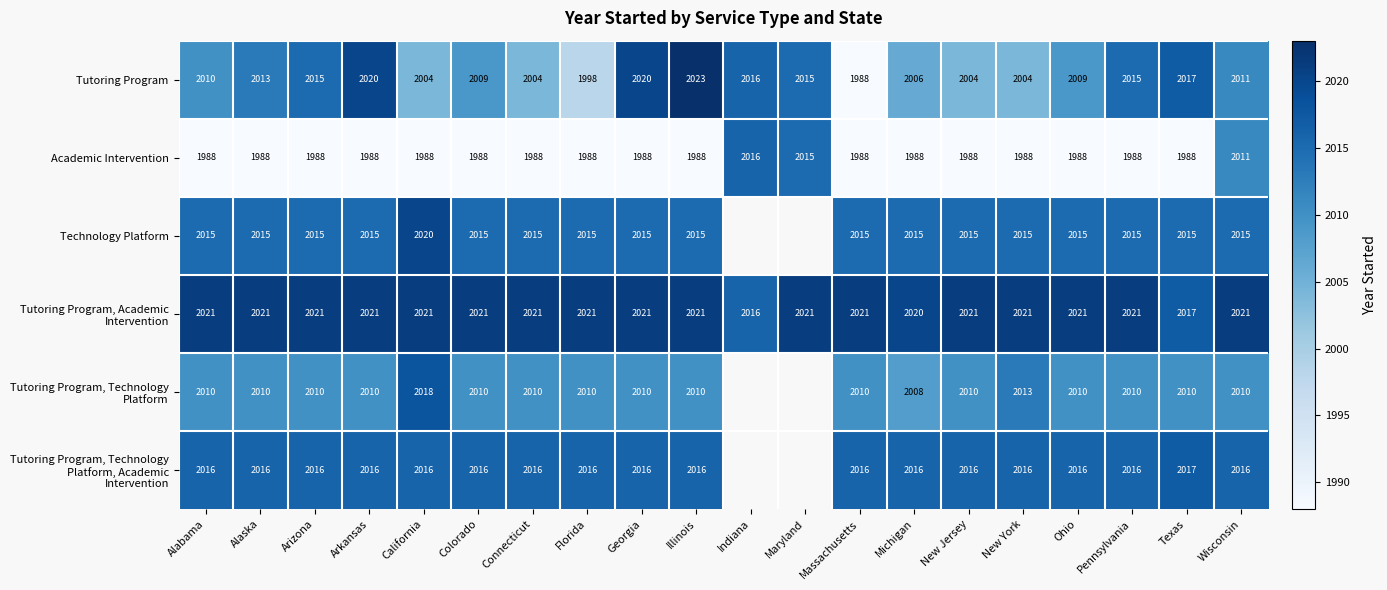

Between California and Pennsylvania, which series saw the biggest shift?

Tutoring Program